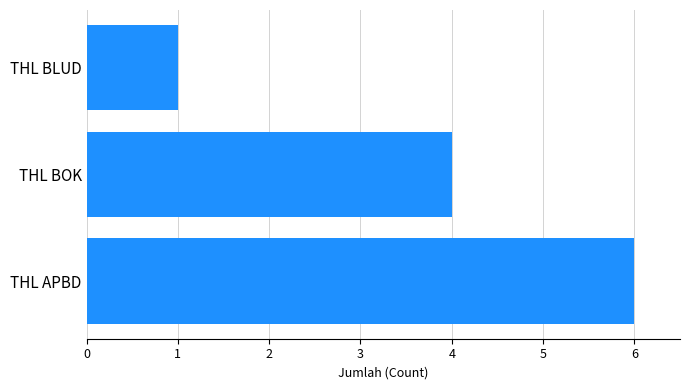

Are the bars horizontal?

Yes